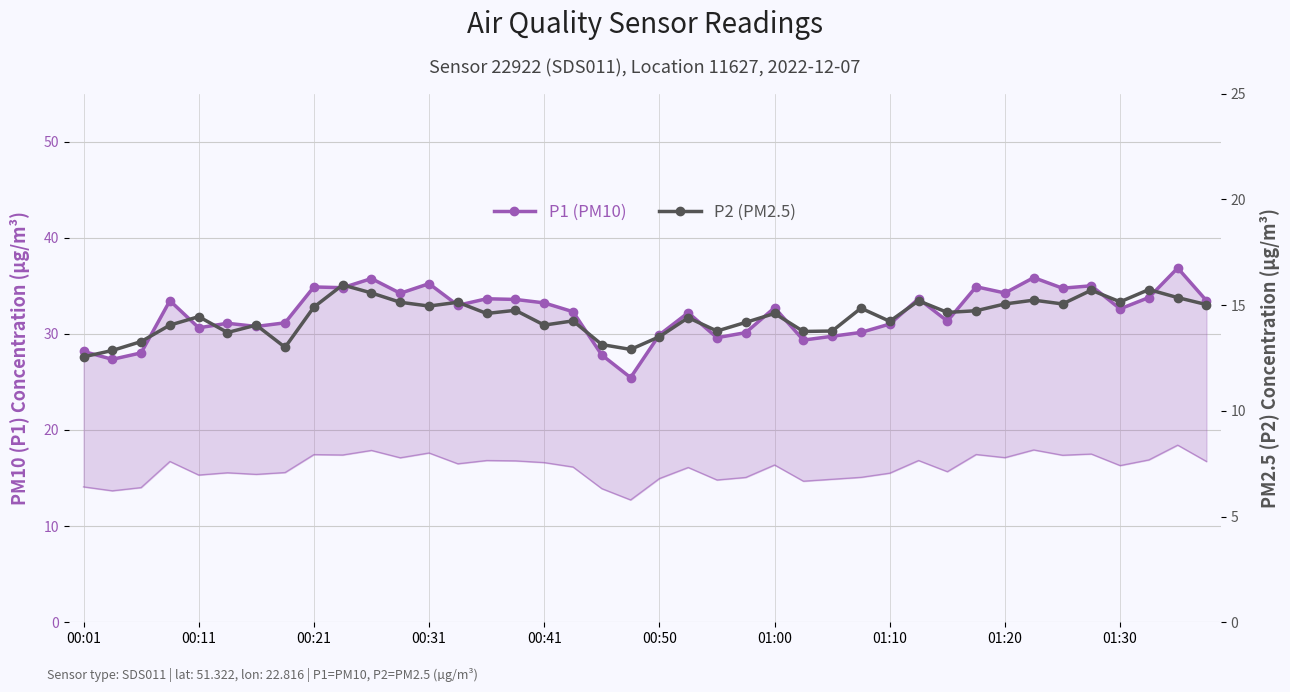

Reading left to right, what are all the values shown in this chart?

P1 (PM10): 28.2	27.4	28.0	33.5	30.6	31.1	30.8	31.1	34.9	34.8	35.8	34.2	35.2	33.0	33.6	33.6	33.2	32.3	27.8	25.4	29.9	32.2	29.6	30.1	32.7	29.4	29.8	30.1	31.0	33.6	31.3	34.9	34.2	35.9	34.8	35.0	32.6	33.8	36.9	33.5
P2 (PM2.5): 12.6	12.8	13.3	14.1	14.4	13.7	14.1	13.0	14.9	15.9	15.6	15.1	14.9	15.1	14.6	14.8	14.1	14.2	13.1	12.9	13.5	14.4	13.8	14.2	14.6	13.8	13.8	14.8	14.2	15.2	14.7	14.7	15.1	15.2	15.1	15.7	15.2	15.7	15.3	15.0